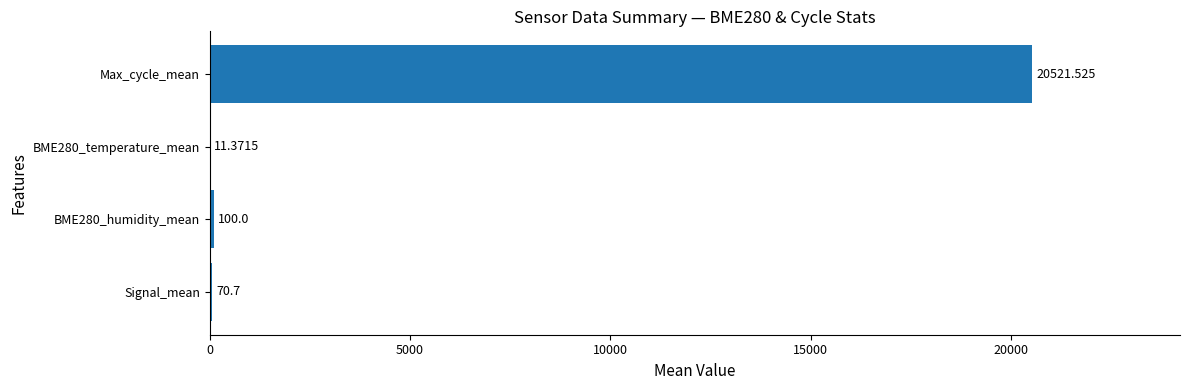

Which label corresponds to the largest value in the chart?

Max_cycle_mean